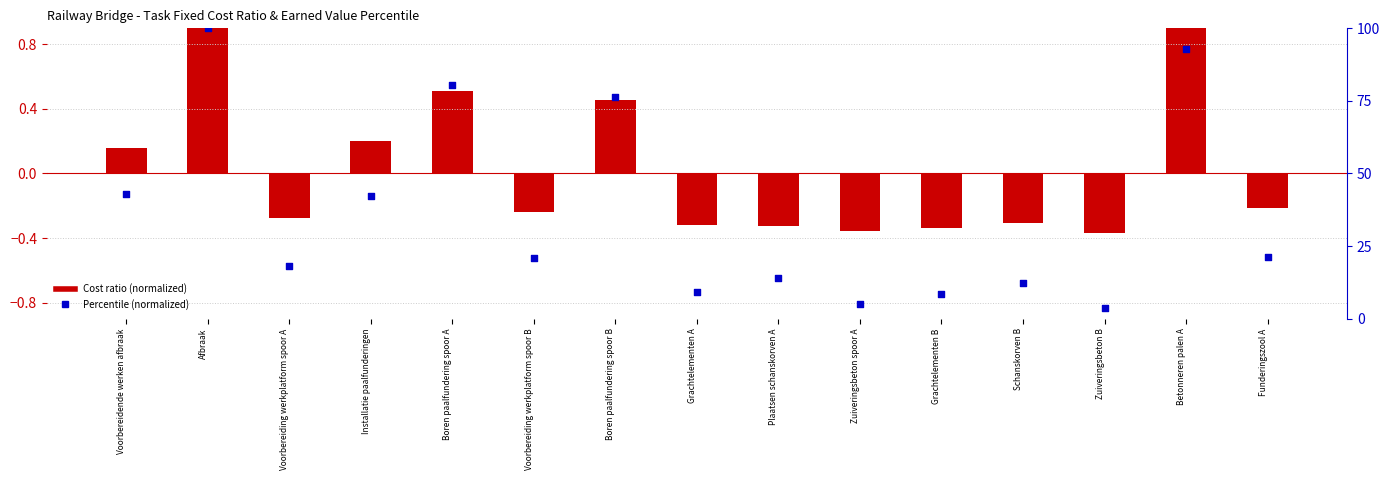

What is the total value across all series at Schanskorven B?

12.0